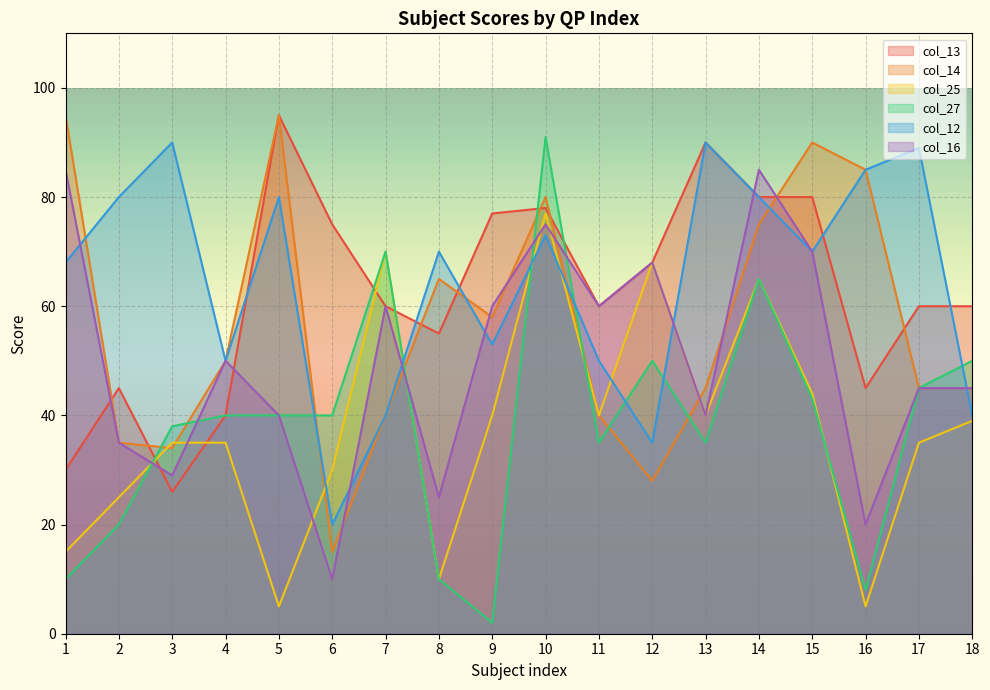

What is the minimum value shown in the chart?

2